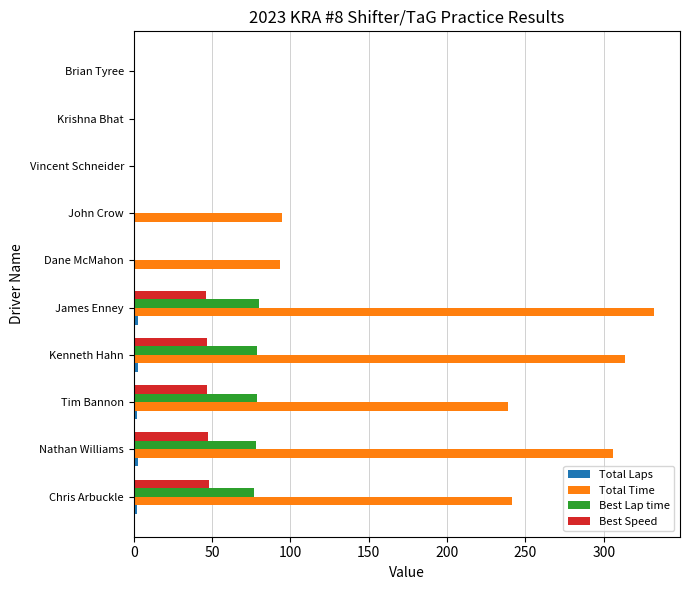

The value of Best Speed at John Crow is -28.8. True or false?

False